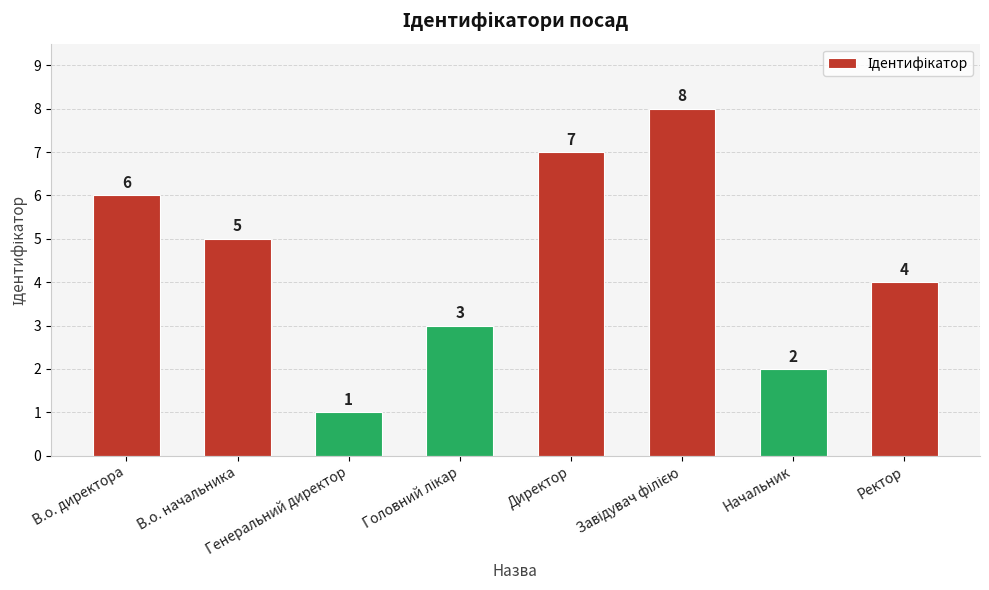

Where does the data first go above 5?

В.о. директора